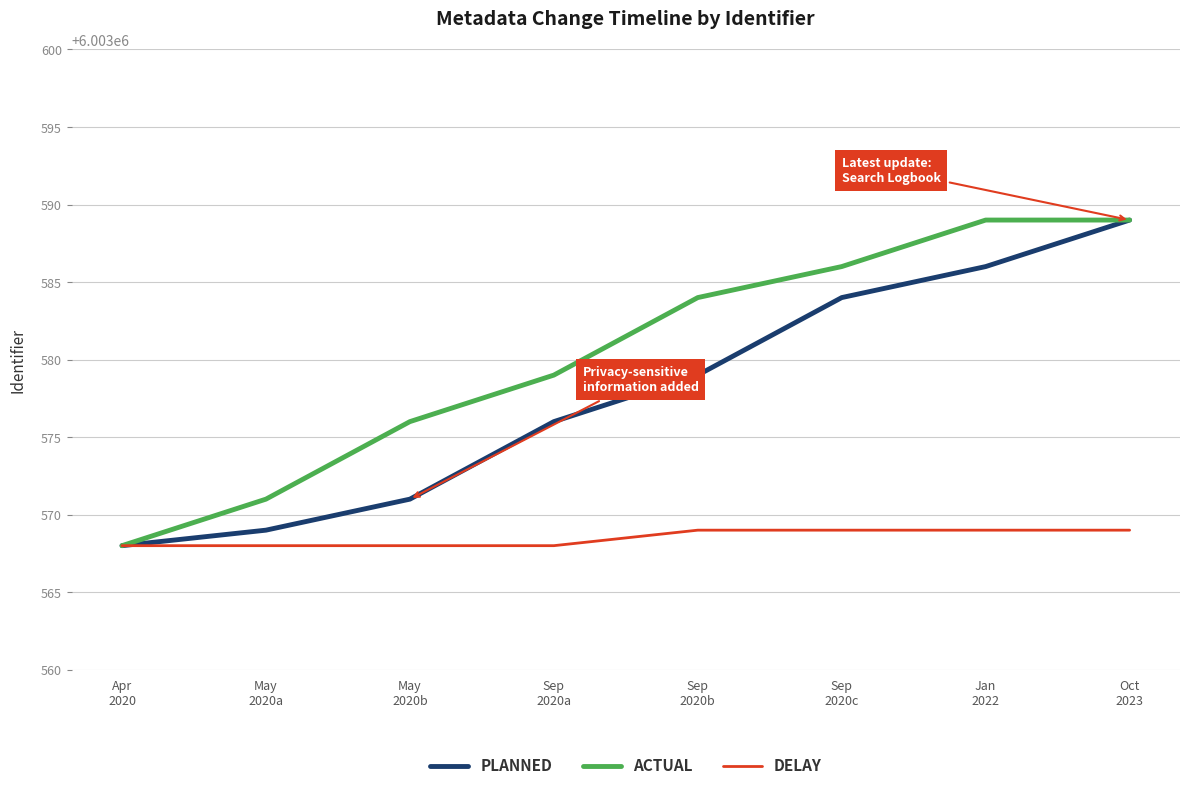

True or false: DELAY has a value of 6003569 at Sep
2020b.

True